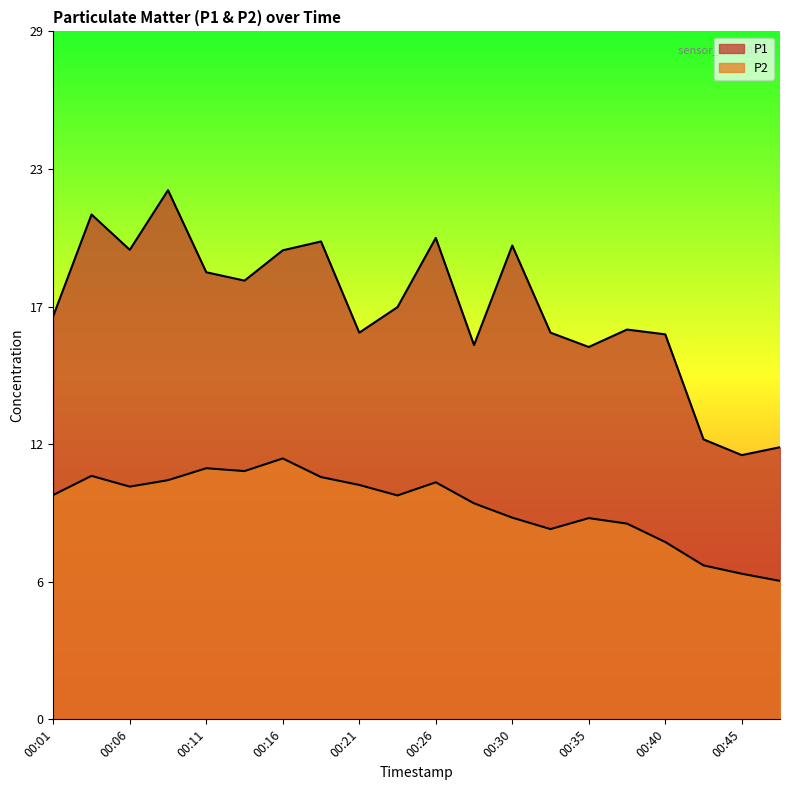

The value of P2 at 00:13 is 16.0. True or false?

False